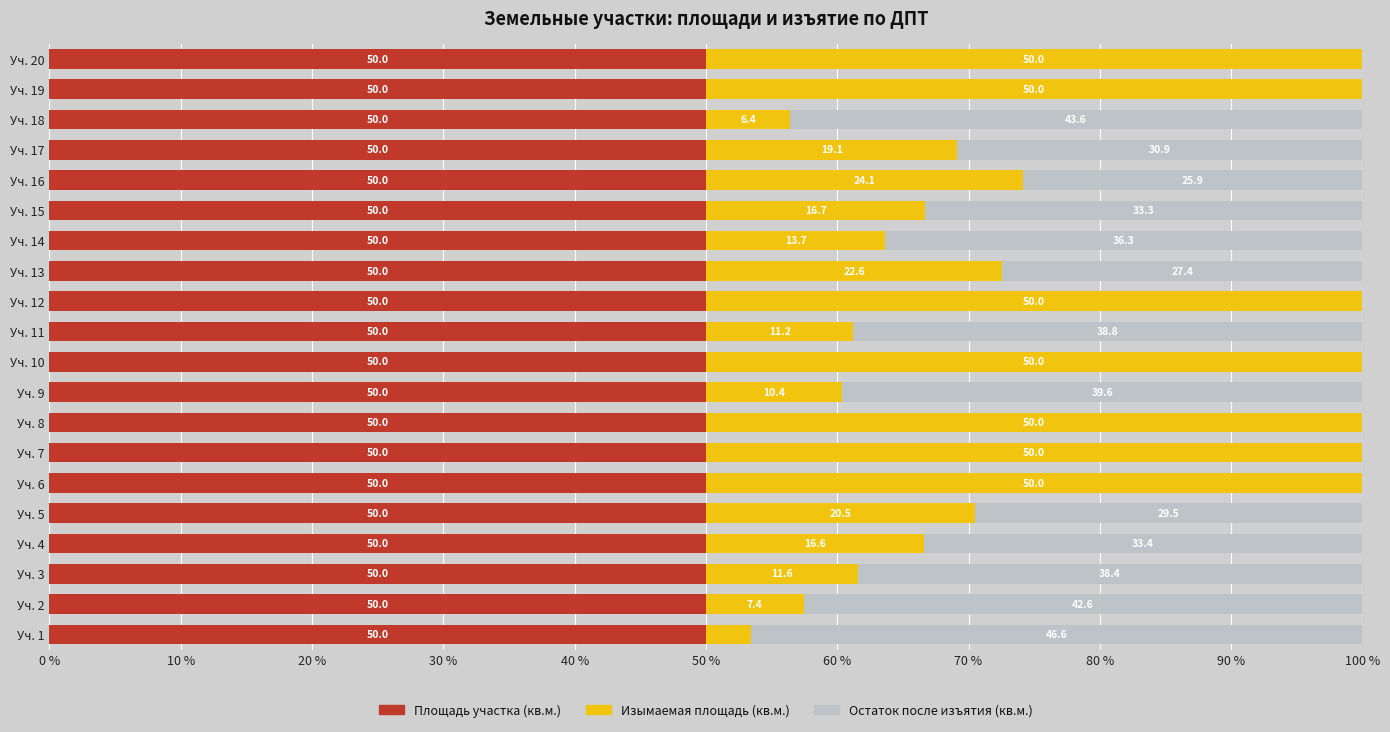

What is the total value across all series at Уч. 2?

100.0